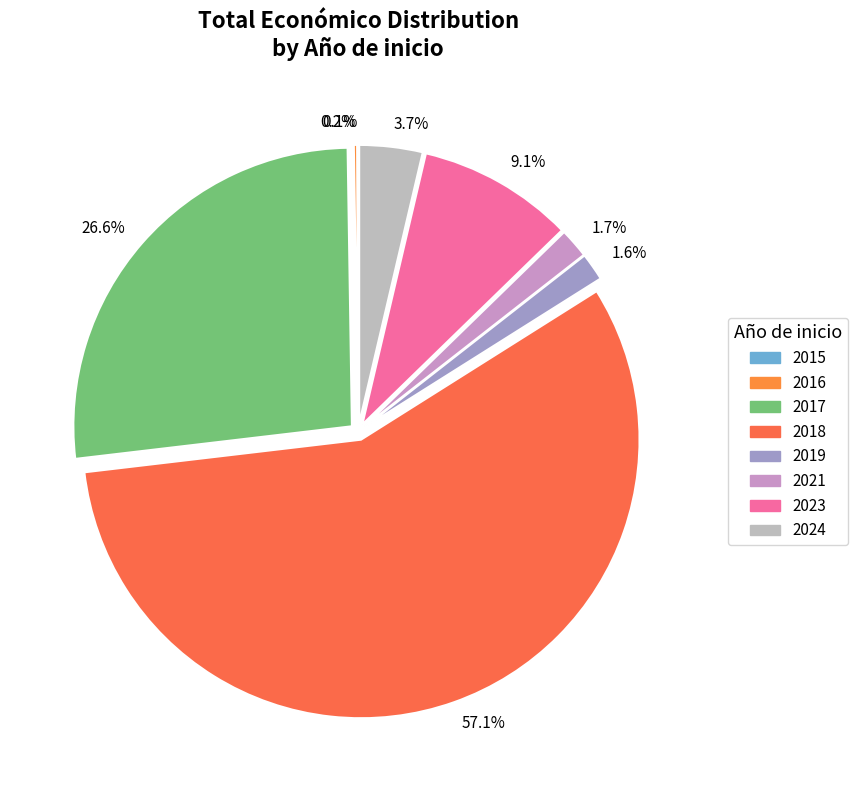

What is the ratio of the value at 57.1% to the value at 26.6%?

2.1